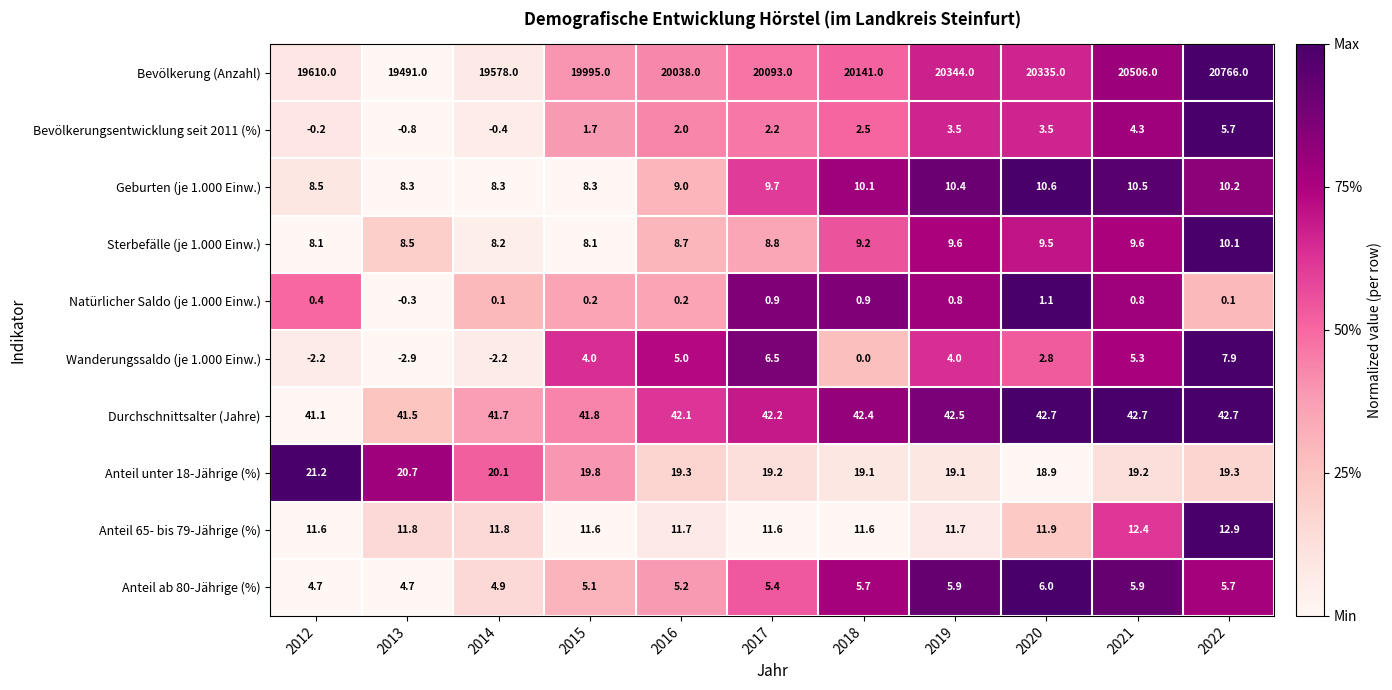

Which series has the widest spread of values?

Bevölkerung (Anzahl)